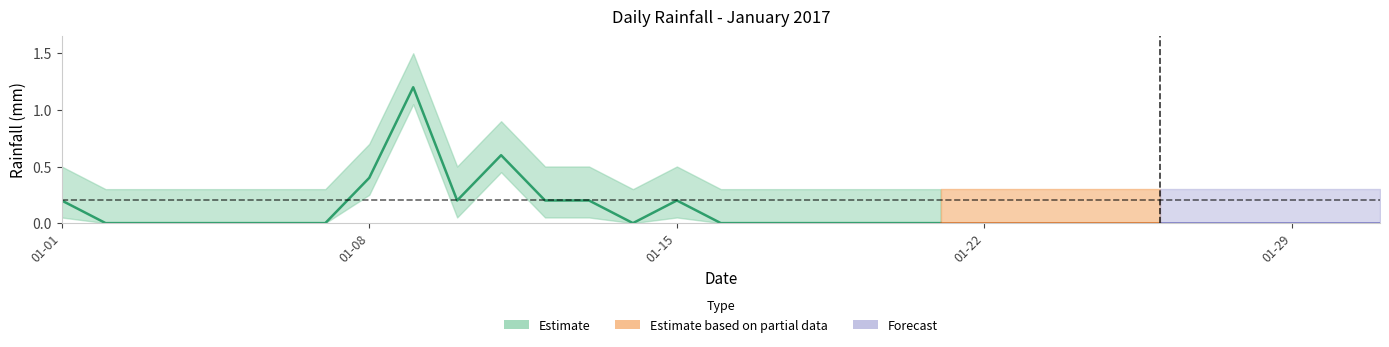

Count the number of categories in the chart.

31